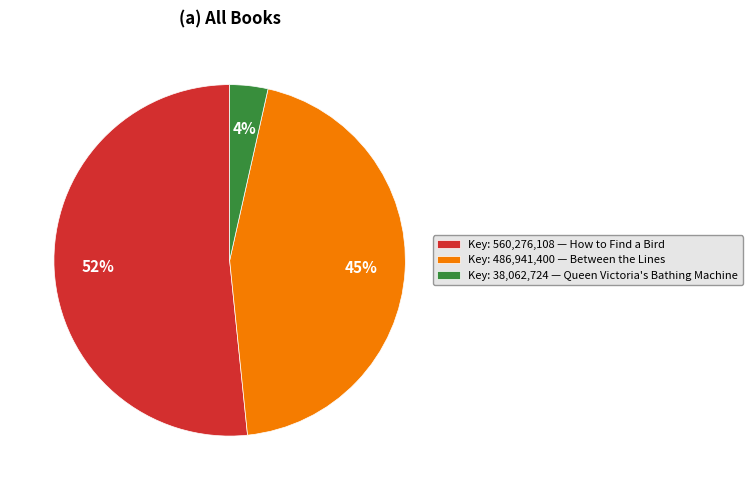

What is the ratio of the value at Key: 560,276,108 — How to Find a Bird to the value at Key: 486,941,400 — Between the Lines?

1.2